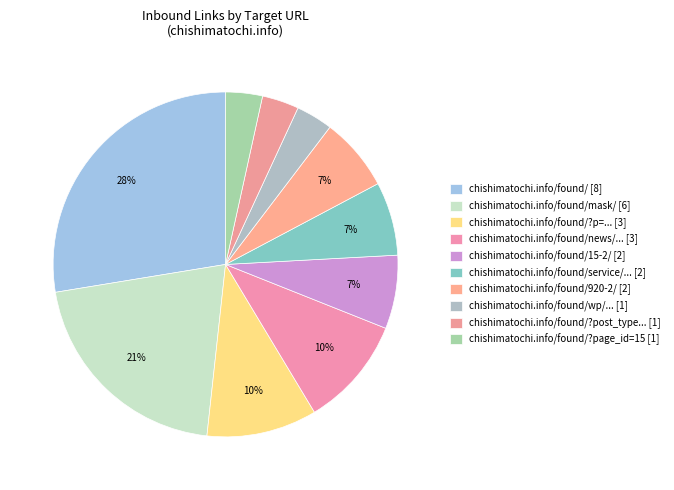

Count the number of slices in the pie.

10